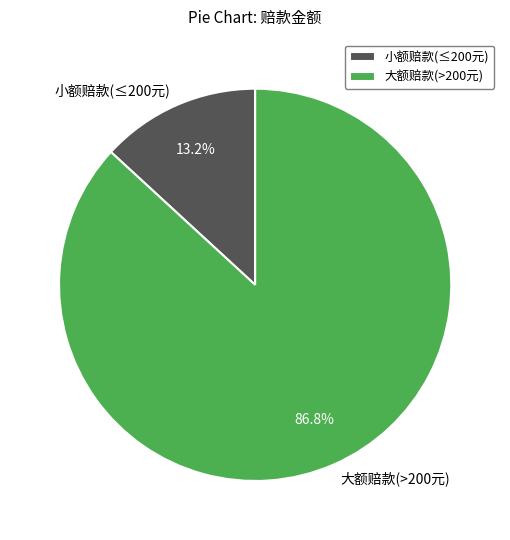

Which category accounts for the majority?

大额赔款(>200元)